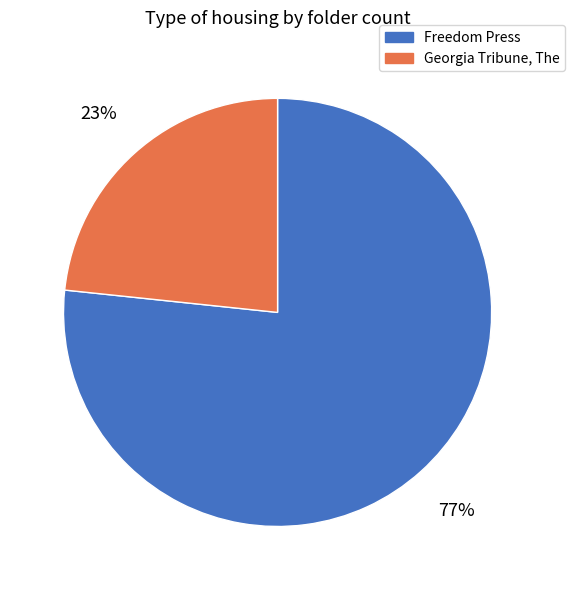

Rank the categories by value from highest to lowest.

Freedom Press, Georgia Tribune, The